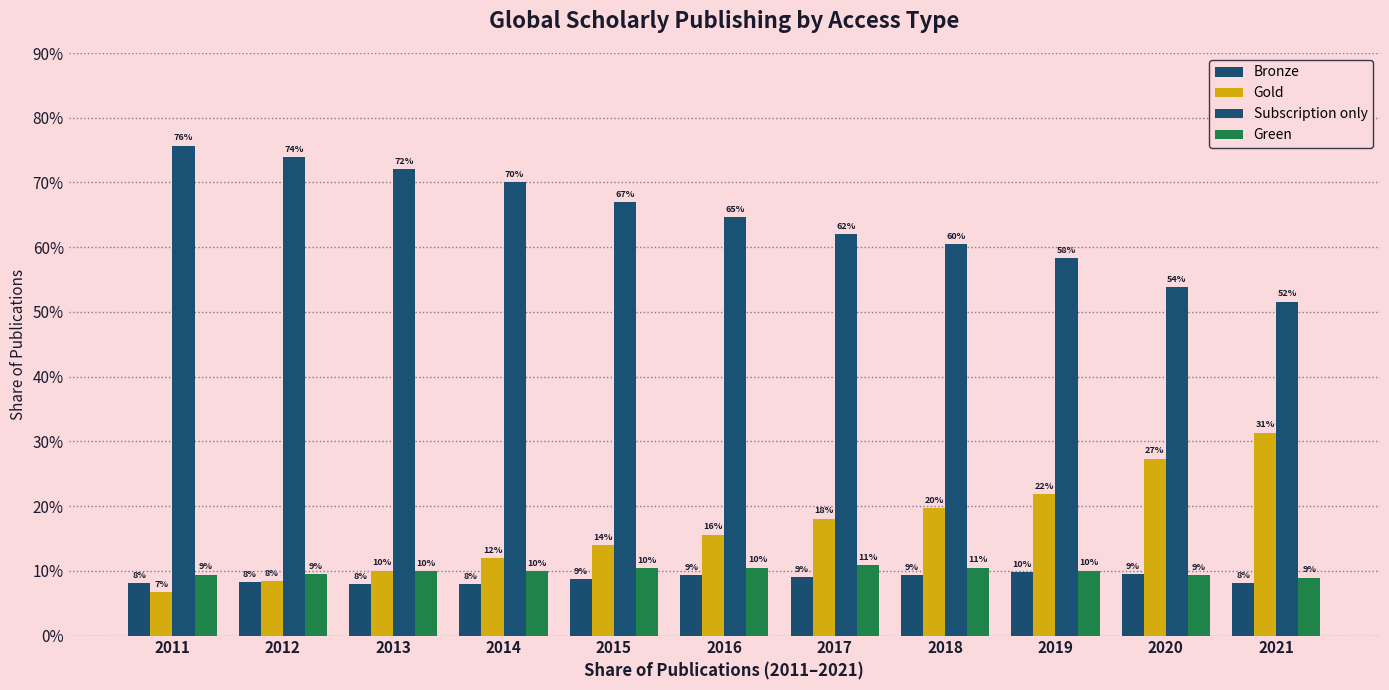

What is the value of the Subscription only bar at the 3rd from the left?

0.7